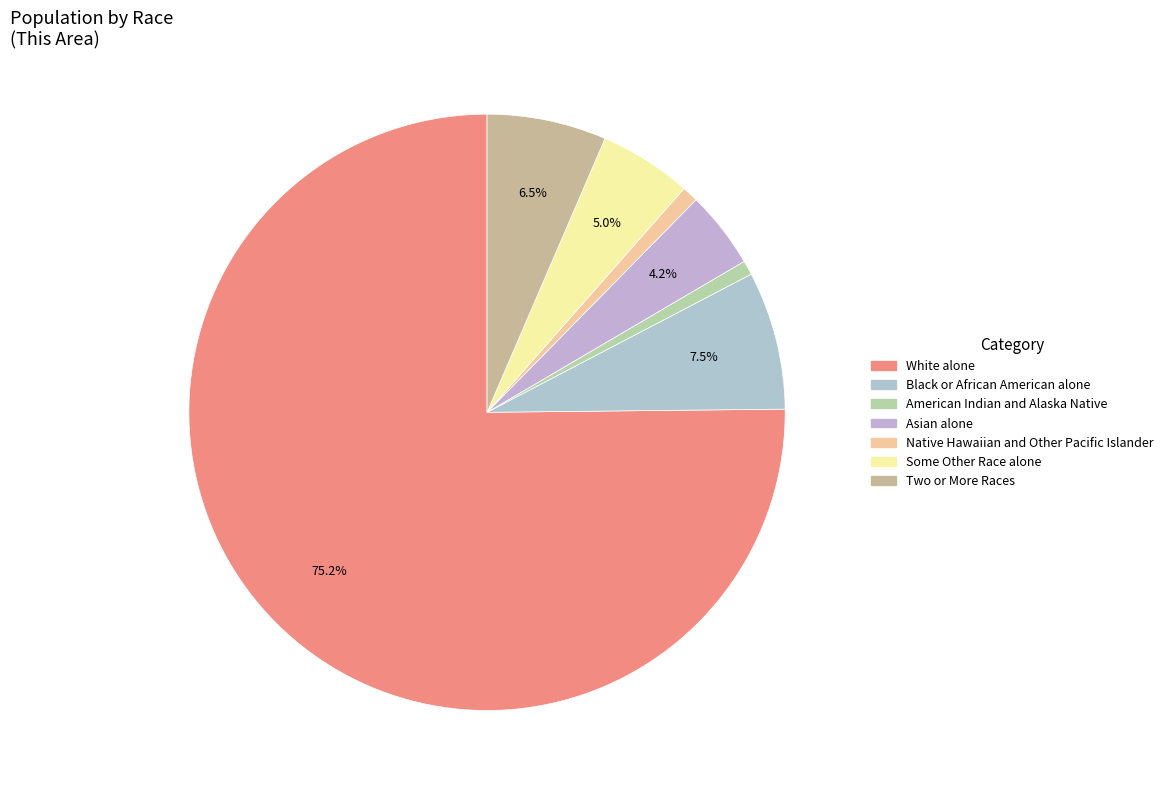

Does White alone represent more than half of the total?

Yes